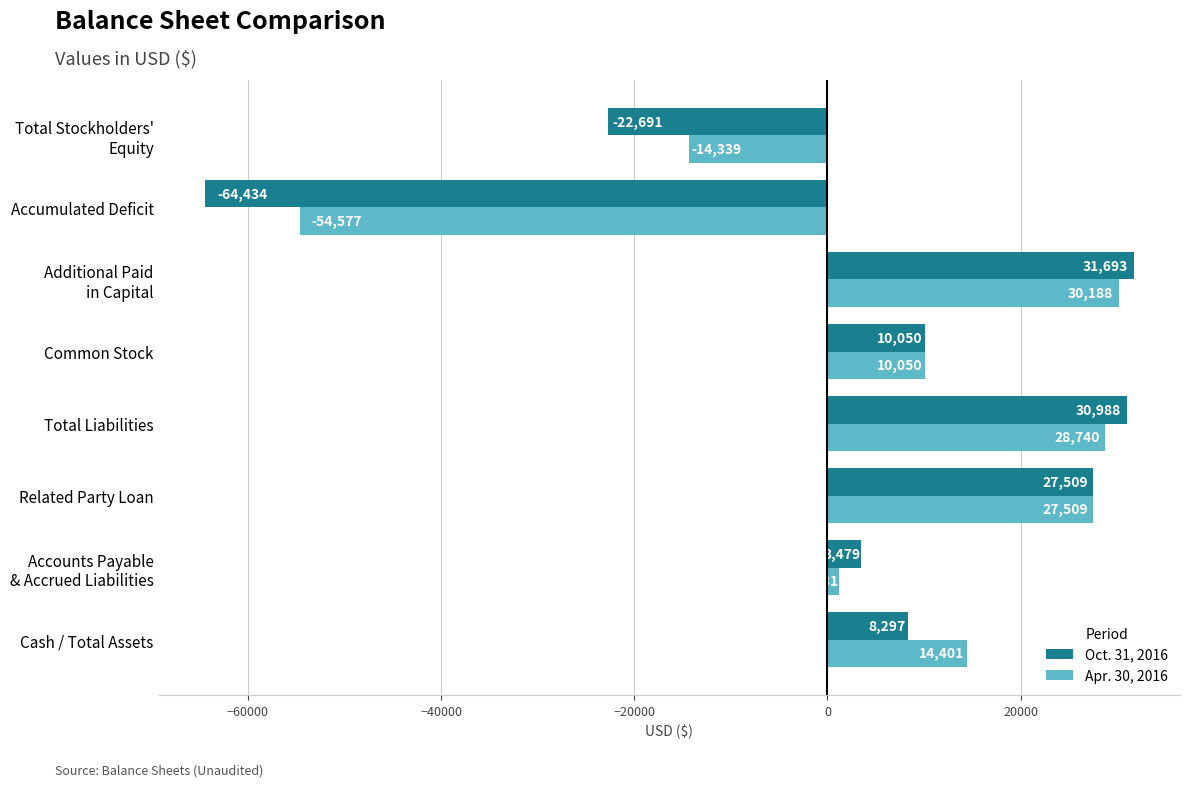

Count the number of categories in the chart.

8